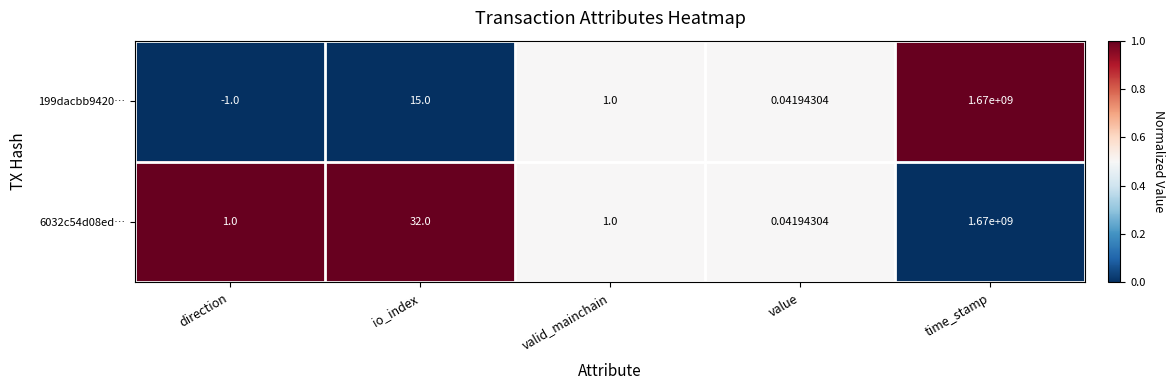

Which category has the highest value across all series?

time_stamp